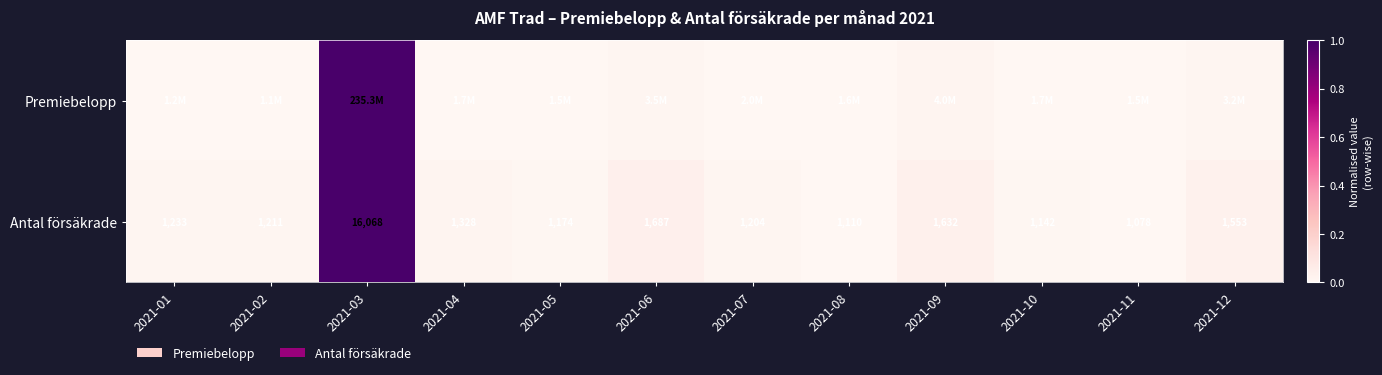

At which label does Antal försäkrade reach its minimum?

2021-11